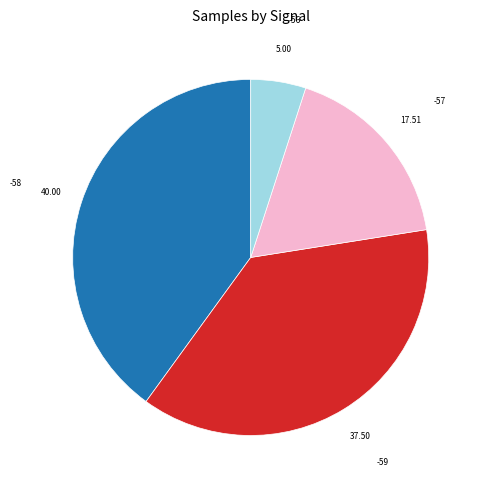

Approximately how many times larger is the value at -57 compared to -56?

3.5